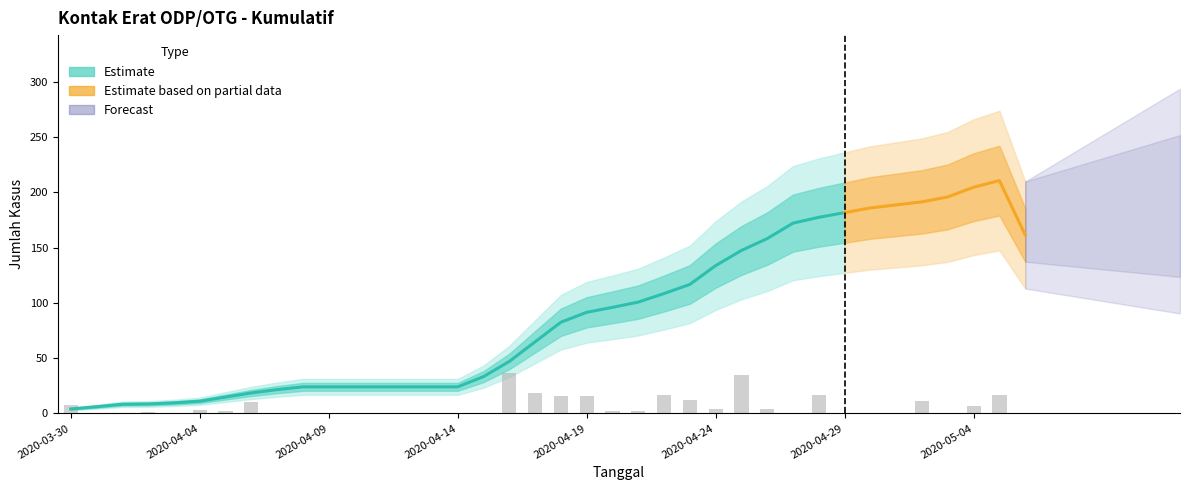

The MASUK series shows 18 at 2020-04-09. True or false?

False